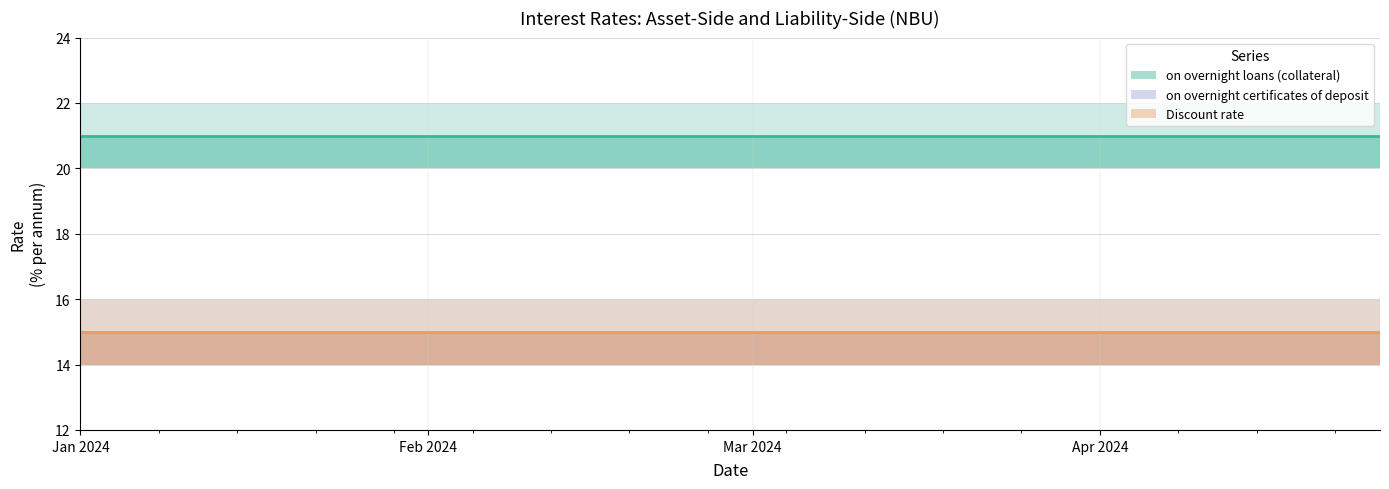

What is the minimum value for on overnight certificates of deposit?

15